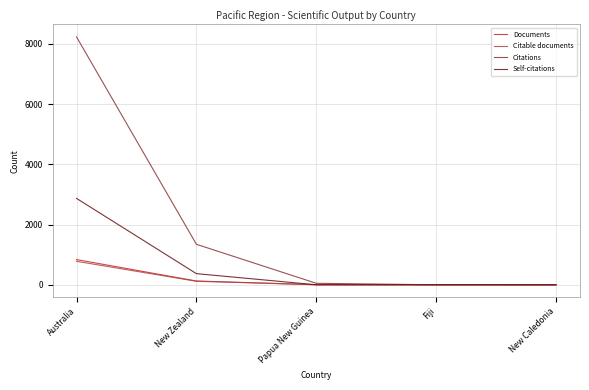

What is the difference between the maximum and second lowest values in the Documents series?

836